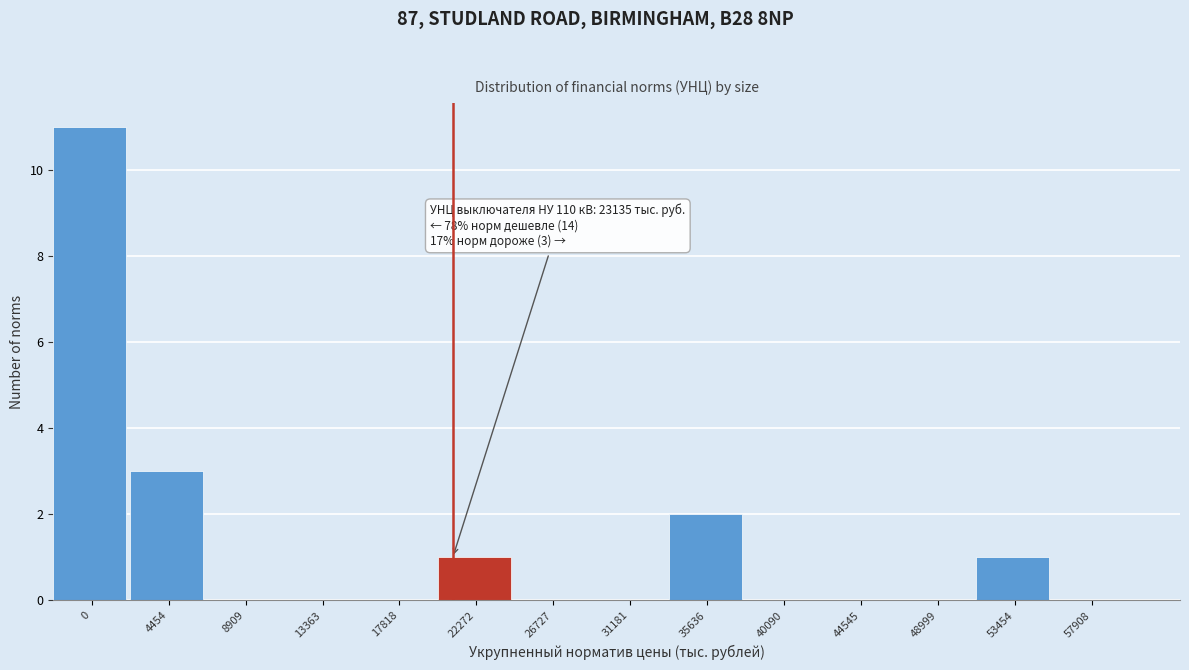

Reading left to right, list all the values displayed in this chart.

0=11	4454=3	8909=0	13363=0	17818=0	22272=1	26727=0	31181=0	35636=2	40090=0	44545=0	48999=0	53454=1	57908=0